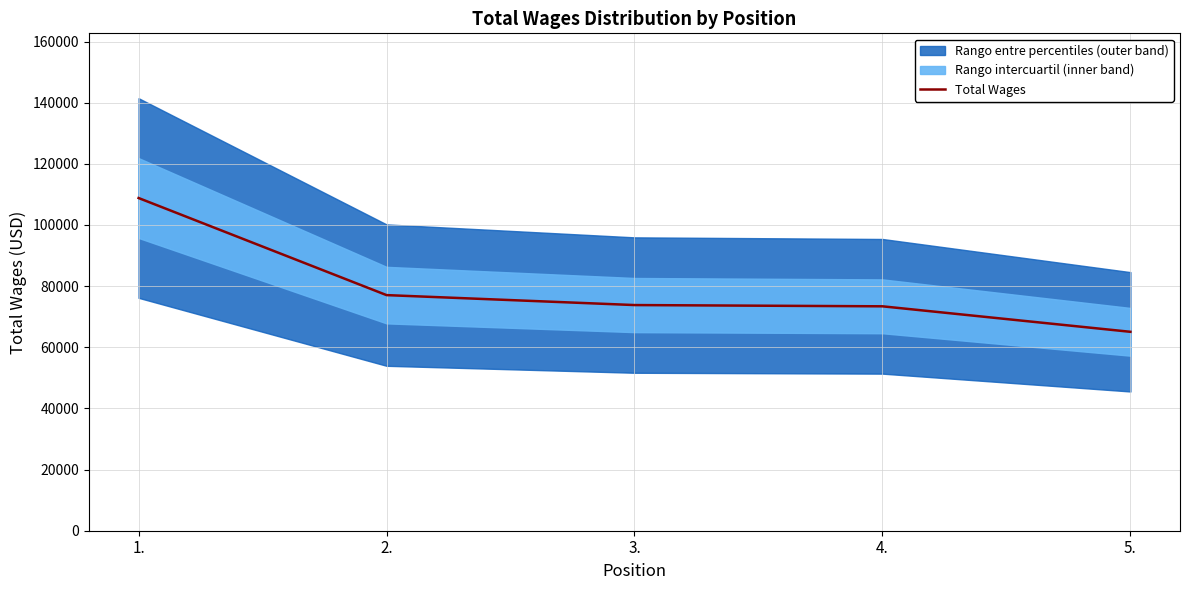

At which label does the data first exceed 73811?

1.